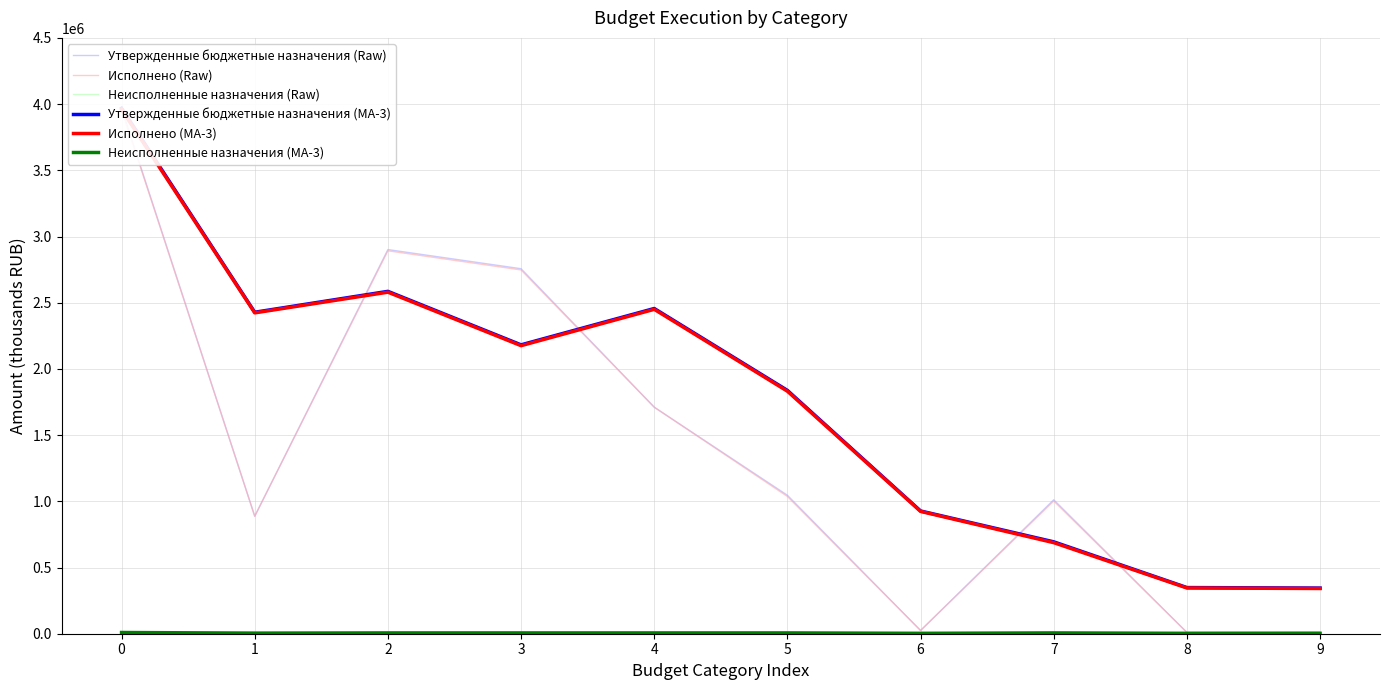

What is the difference between the maximum and minimum values in the Исполнено (MA-3) series?

3617794.5